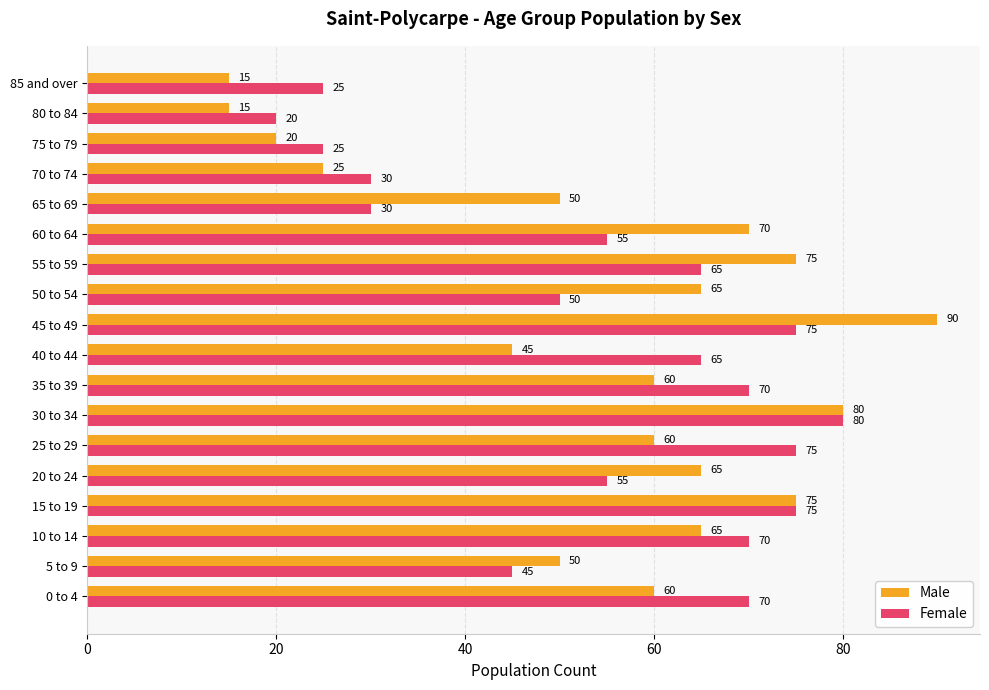

What are all the series names shown in the legend?

Male, Female